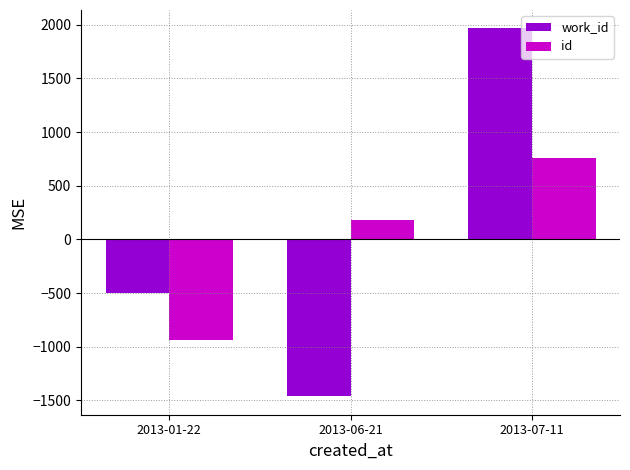

Which series has the widest spread of values?

work_id